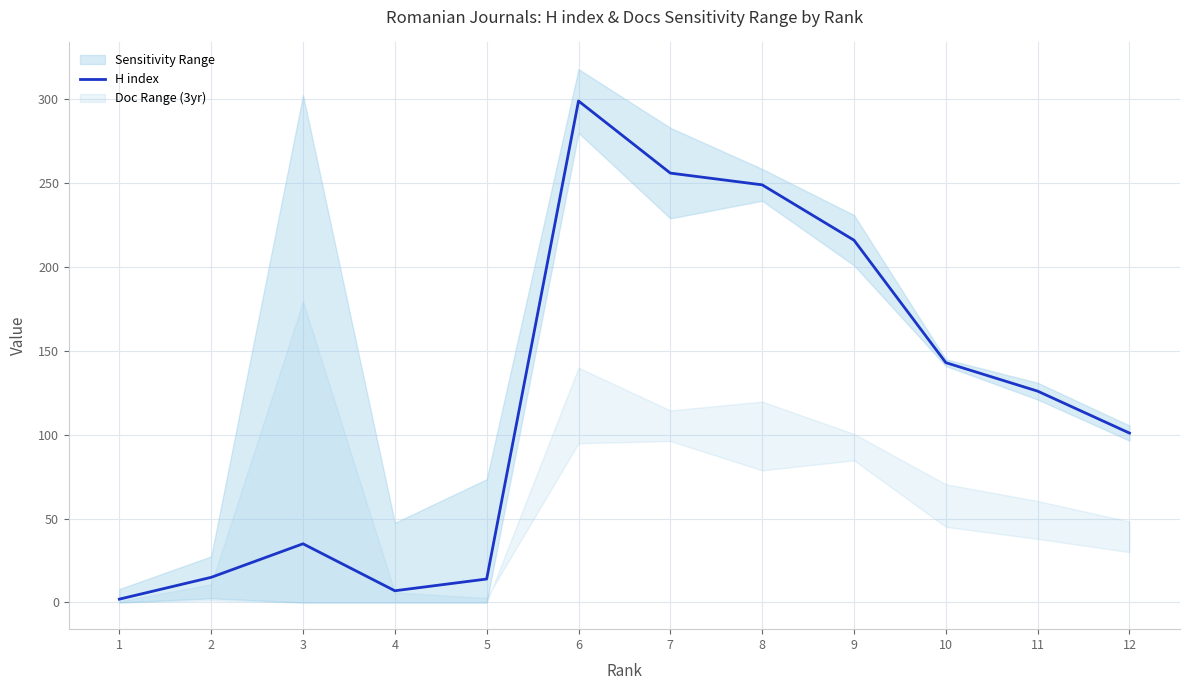

What is the value of the 1st point from the left?

2